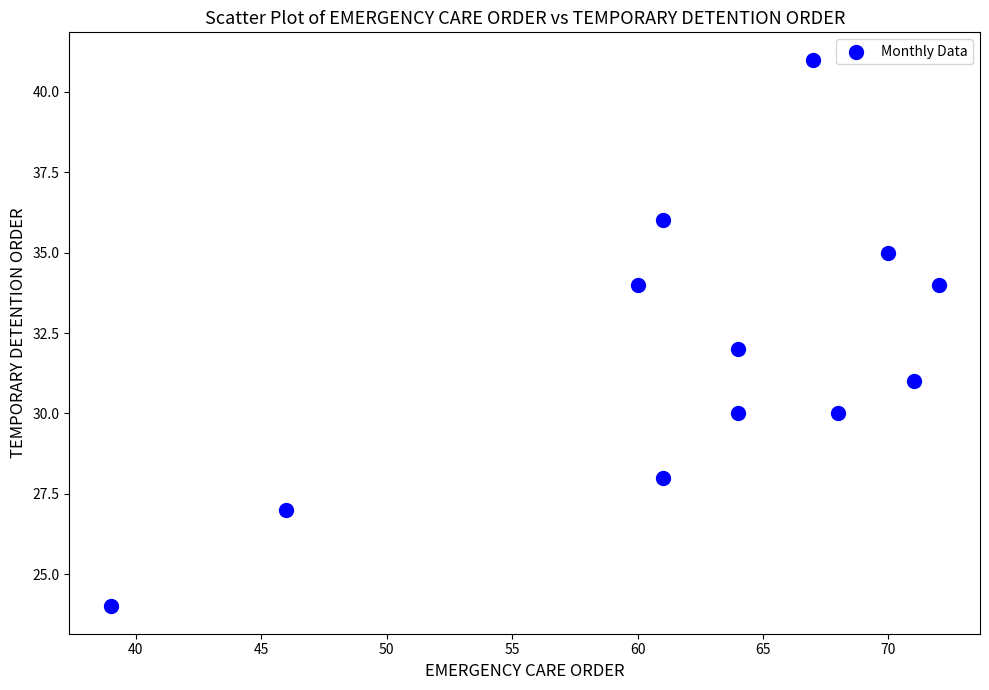

What is the range of X values (max minus min)?

33